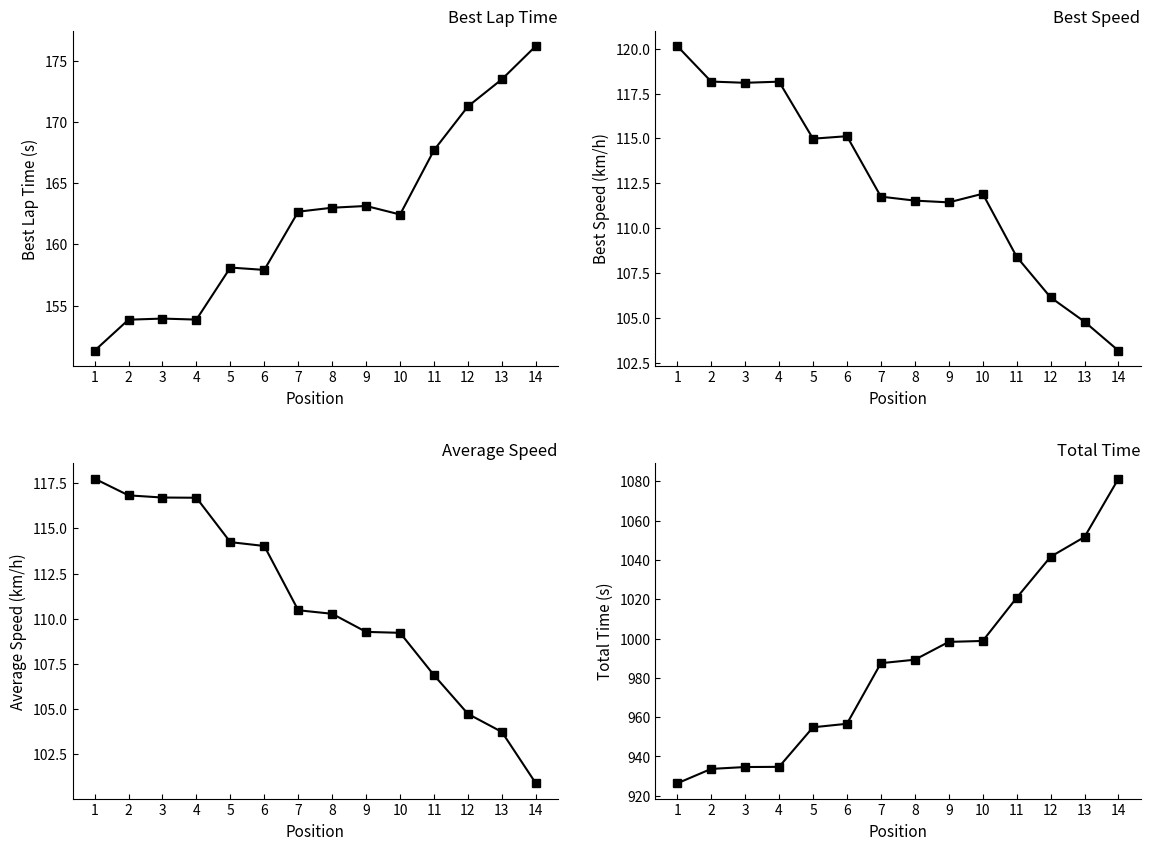

What is the average value of the Best Lap time series?

162.1